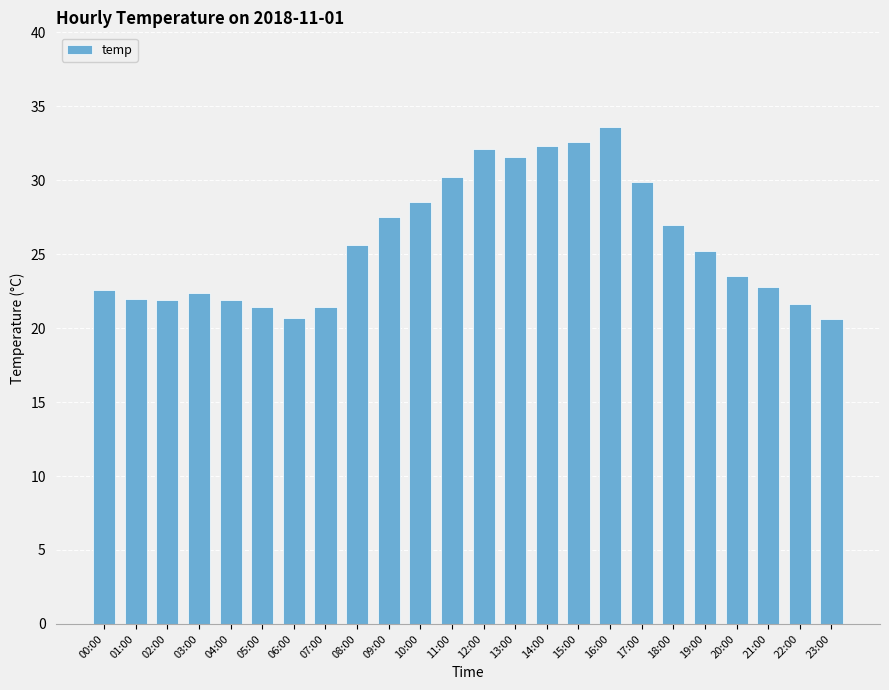

Between 08:00 and 07:00, which is larger?

08:00